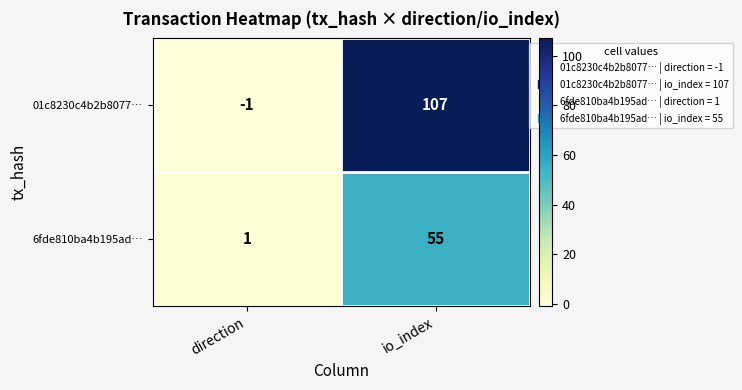

True or false: 6fde810ba4b195ad… has a value of 24 at io_index.

False